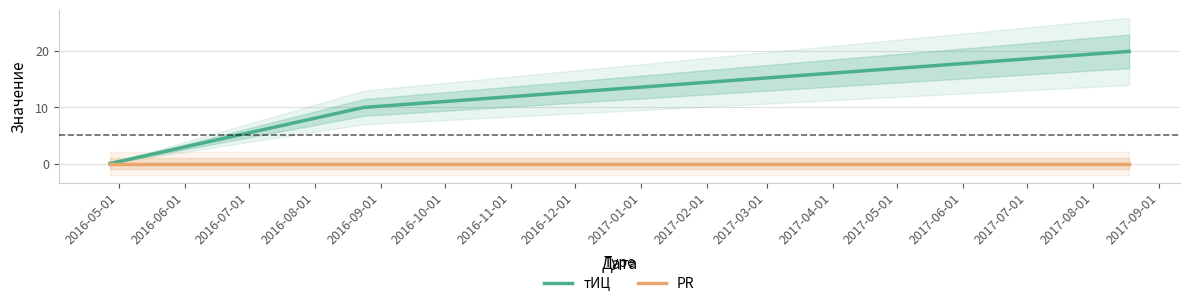

What is the highest value of the тИЦ series?

20